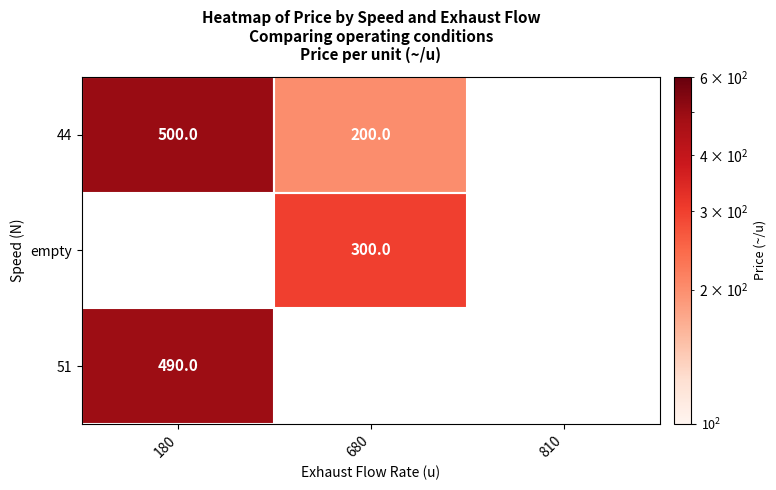

Is the value of empty at 680 greater than the value of 51 at 180?

No